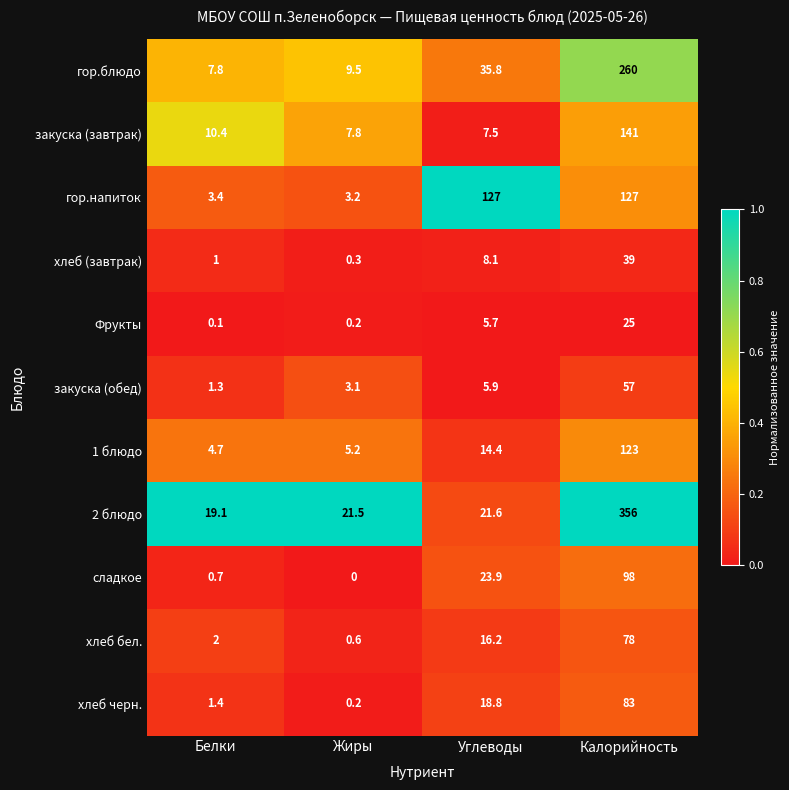

At which category is the sum across all series the highest?

Калорийность